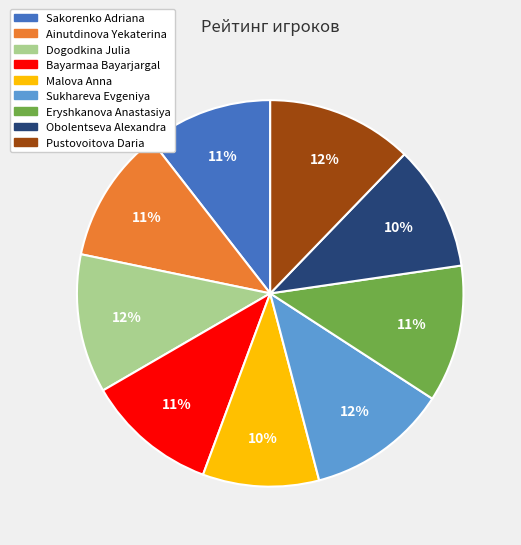

Count the number of slices in the pie.

9